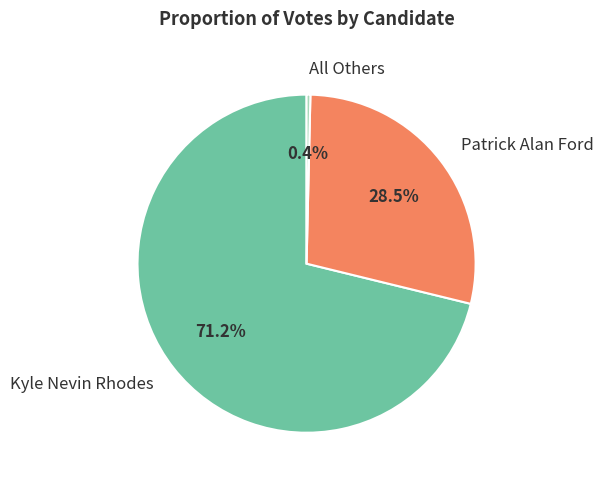

True or false: Kyle Nevin Rhodes accounts for 71% of the total.

True